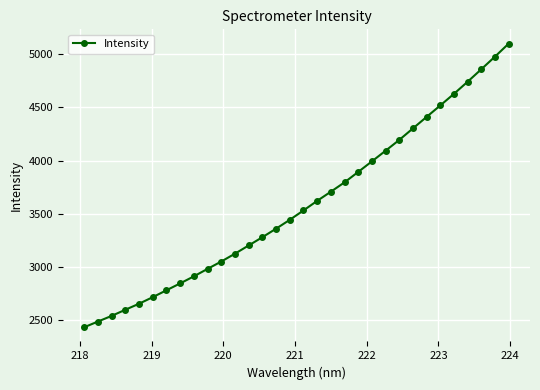

True or false: the data has more than 2 interior local peaks.

False